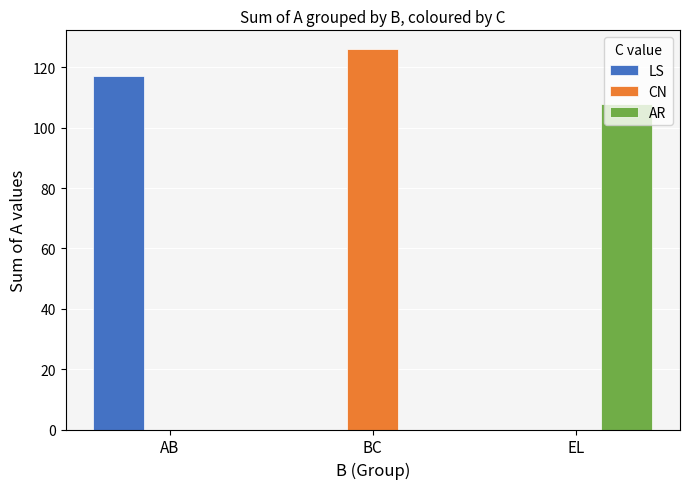

How many CN values are between 0 and 126?

3